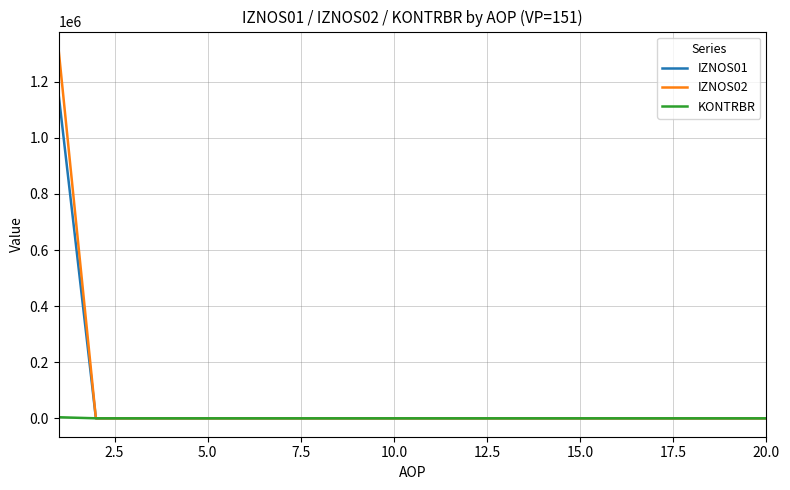

List the series in order of their peak value, lowest first.

KONTRBR, IZNOS01, IZNOS02